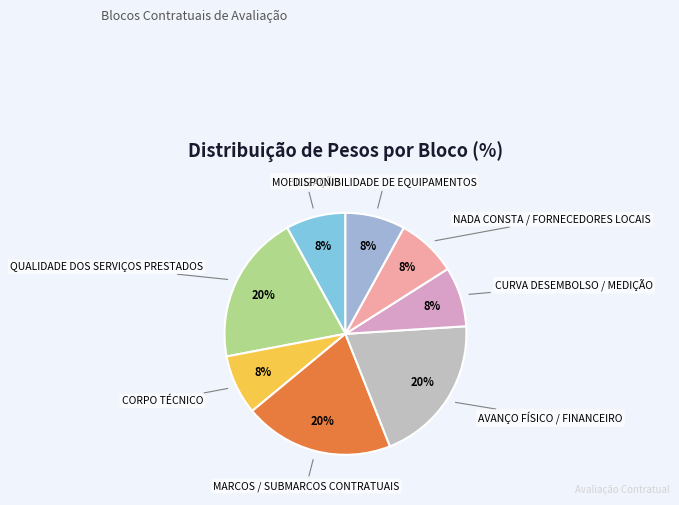

Is there a majority slice in this chart?

No